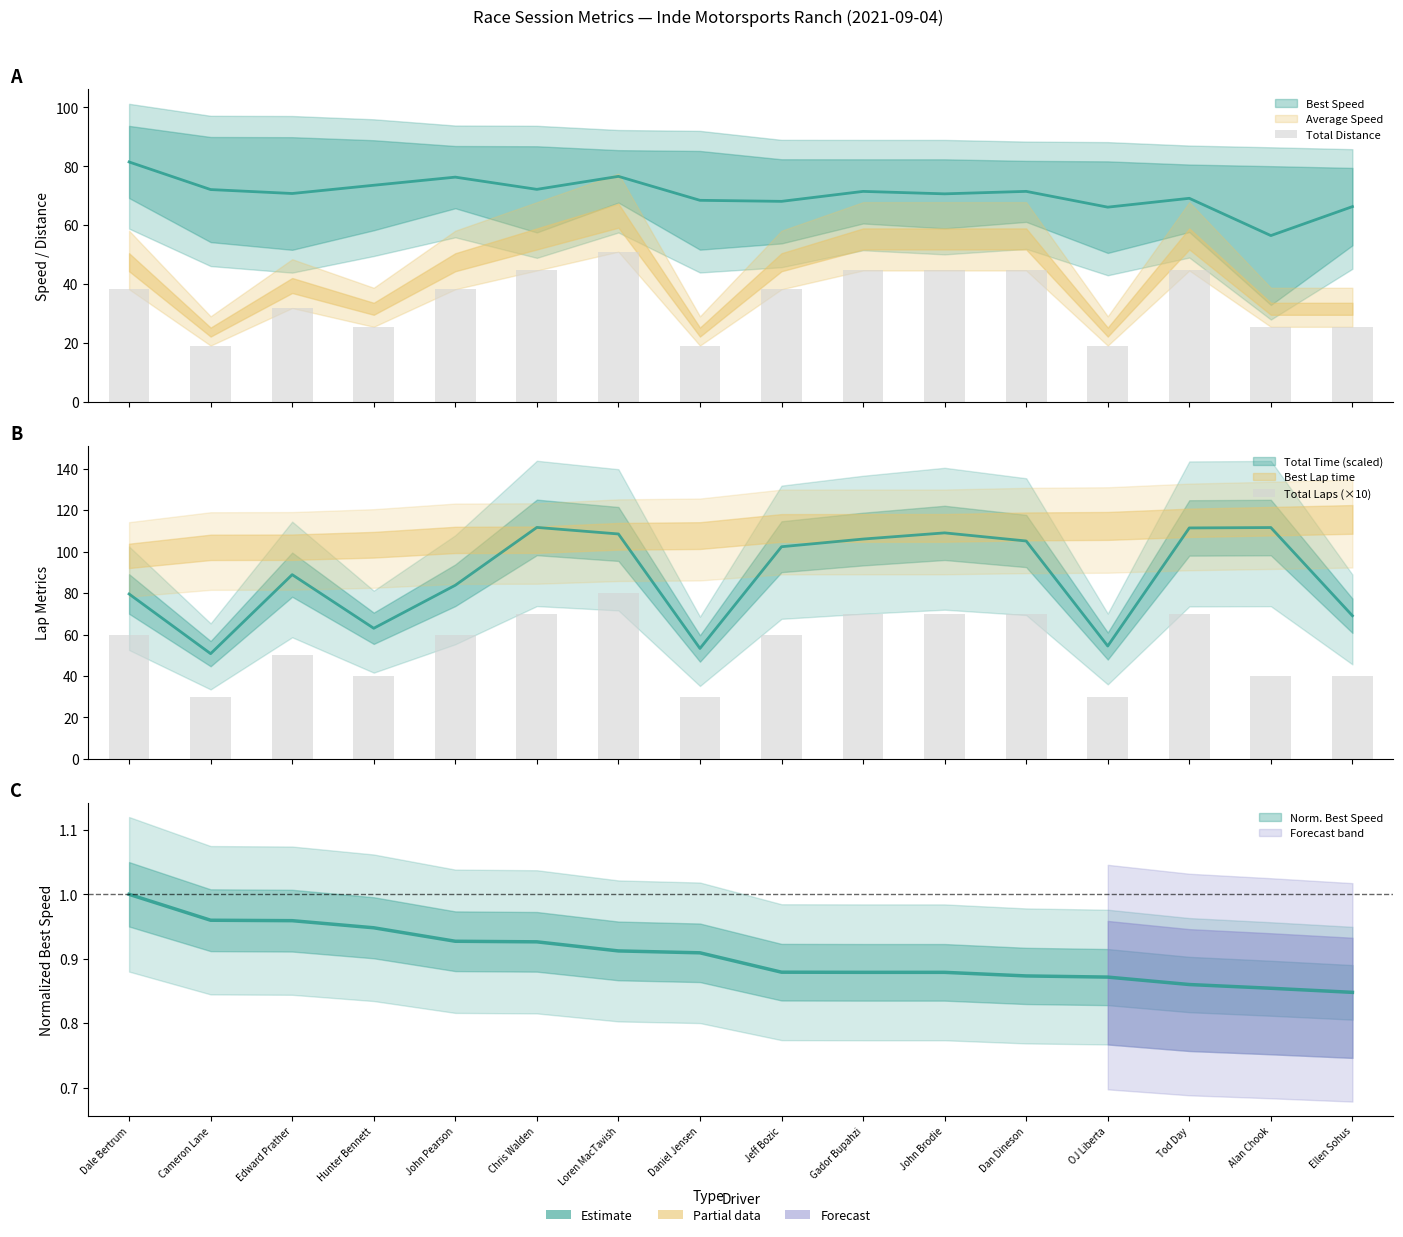

At which category does the chart reach its peak across all series?

Loren MacTavish